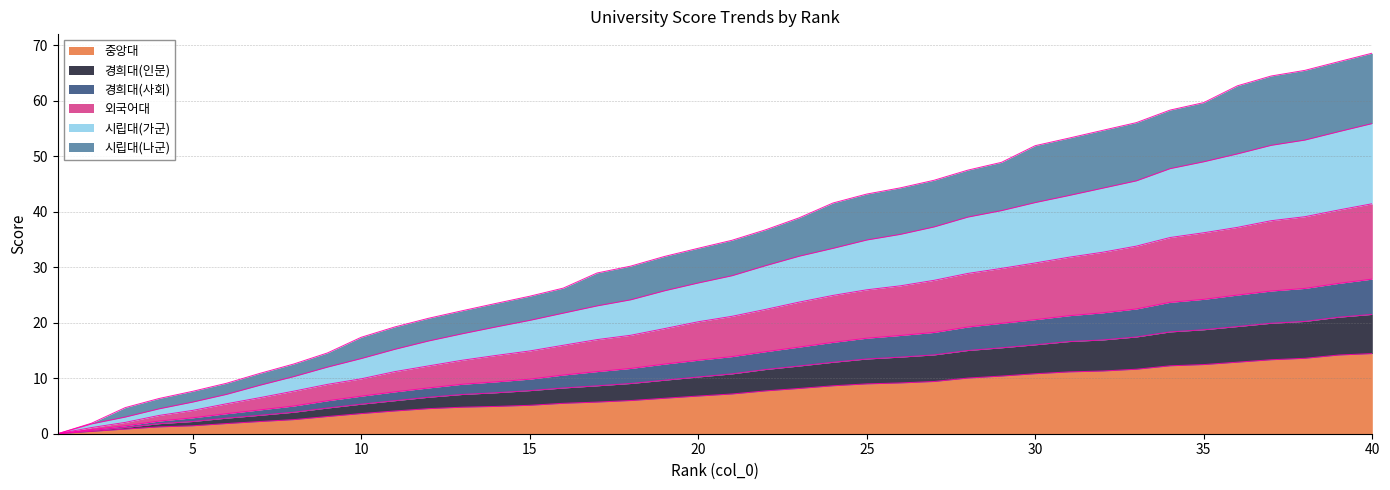

True or false: 중앙대 and 경희대(사회) intersect in this chart.

False